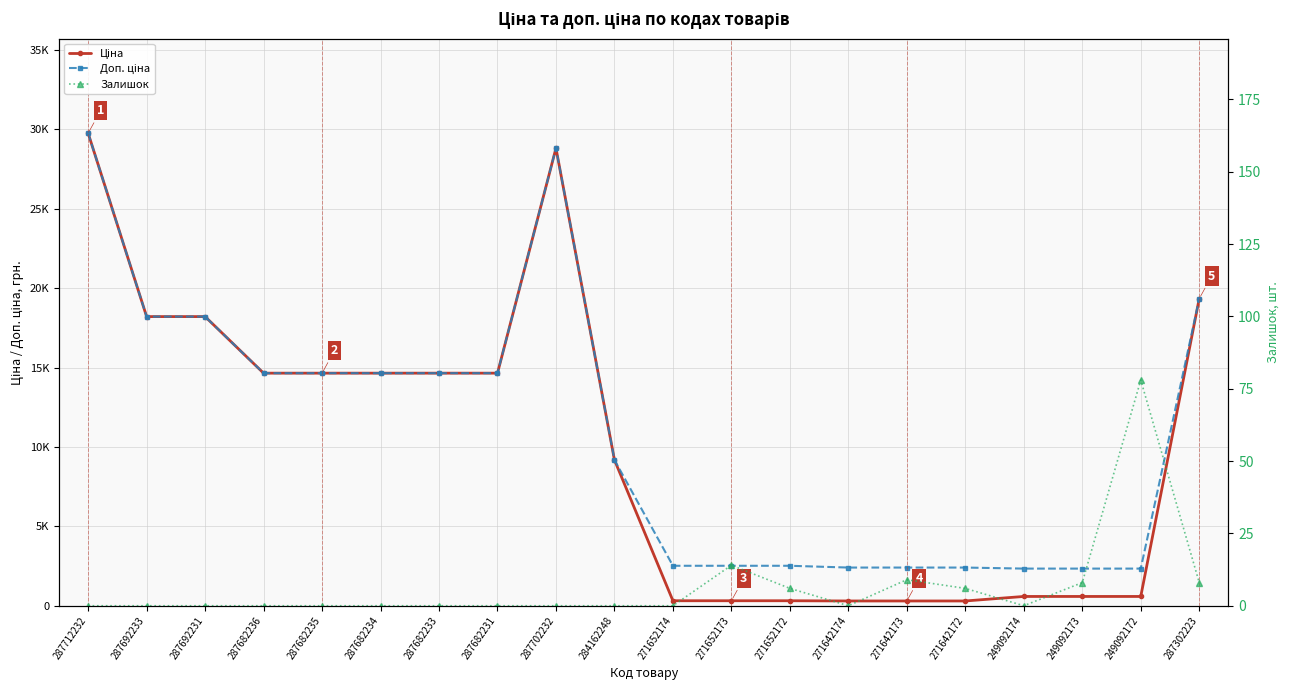

Rank the series at 271652174 from highest to lowest value.

Доп. ціна, Ціна, Залишок